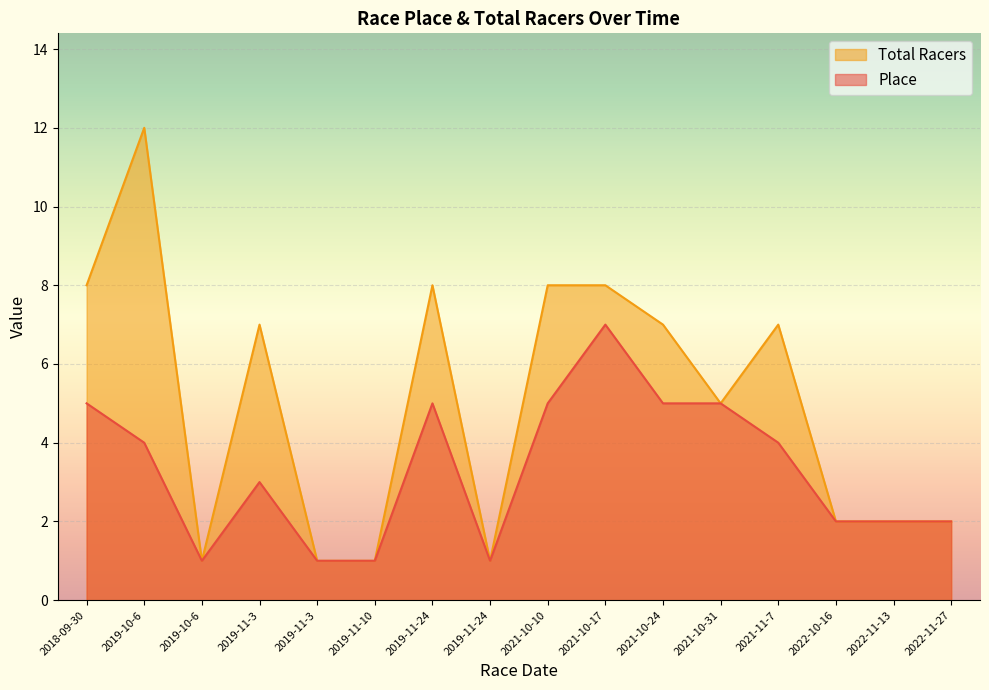

What is the sum of the Place values at 2018-09-30 and 2021-10-17?

12